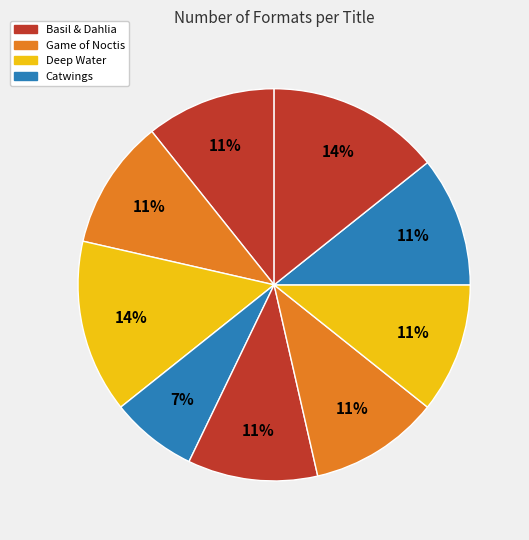

How many segments does this pie chart have?

9